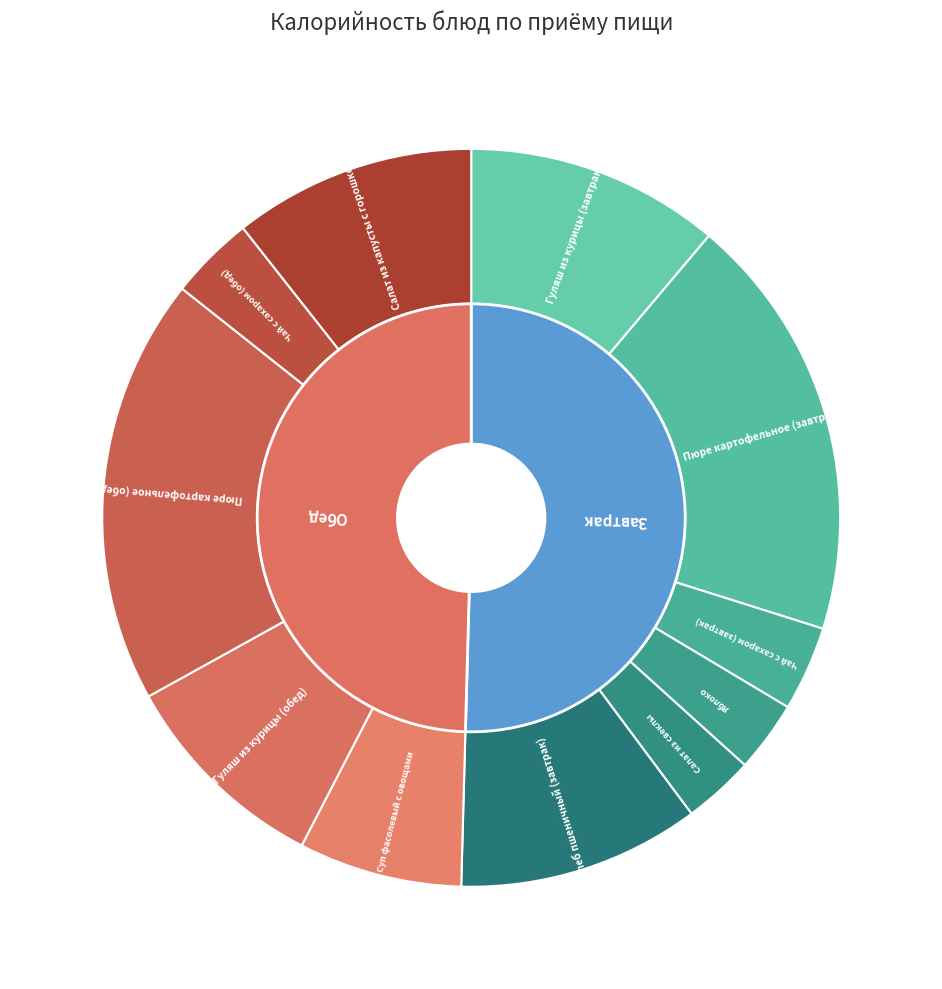

To the nearest percent, what portion does Пюре картофельное (завтрак) represent?

19%